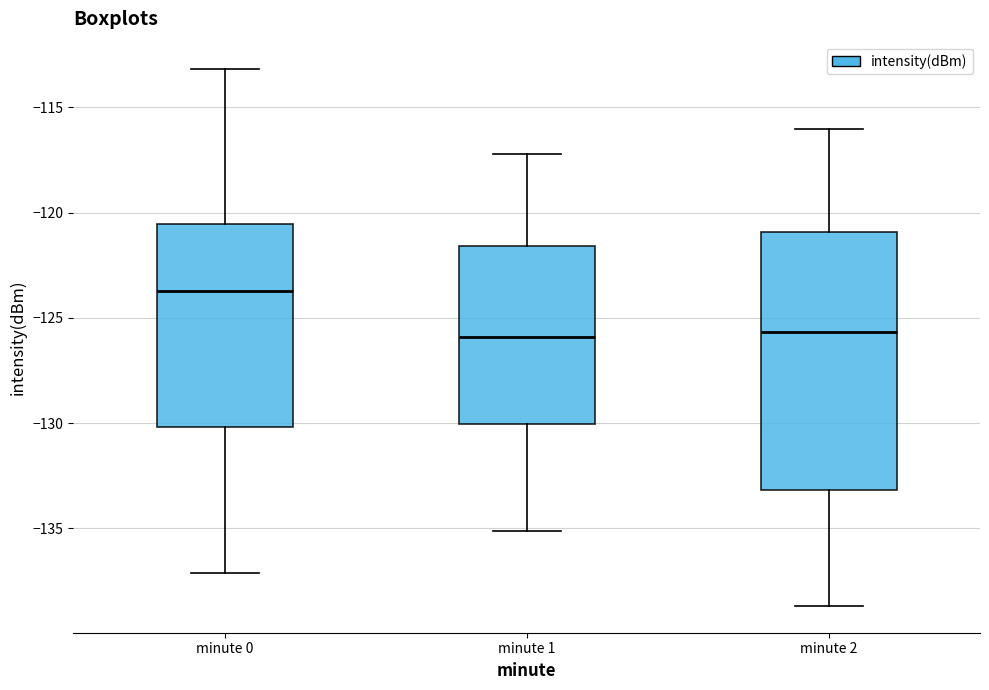

Reading left to right, read every box against the y-axis: the position of its median line, the range the box covers, and the ends of its whiskers. The values are not printed on the chart, so give them approximately, as read against the axis.

minute 0: median -123.5, box -130.0 to -120.5, whiskers -137.0 to -113.0
minute 1: median -126.0, box -130.0 to -121.5, whiskers -135.0 to -117.0
minute 2: median -125.5, box -133.0 to -121.0, whiskers -138.5 to -116.0